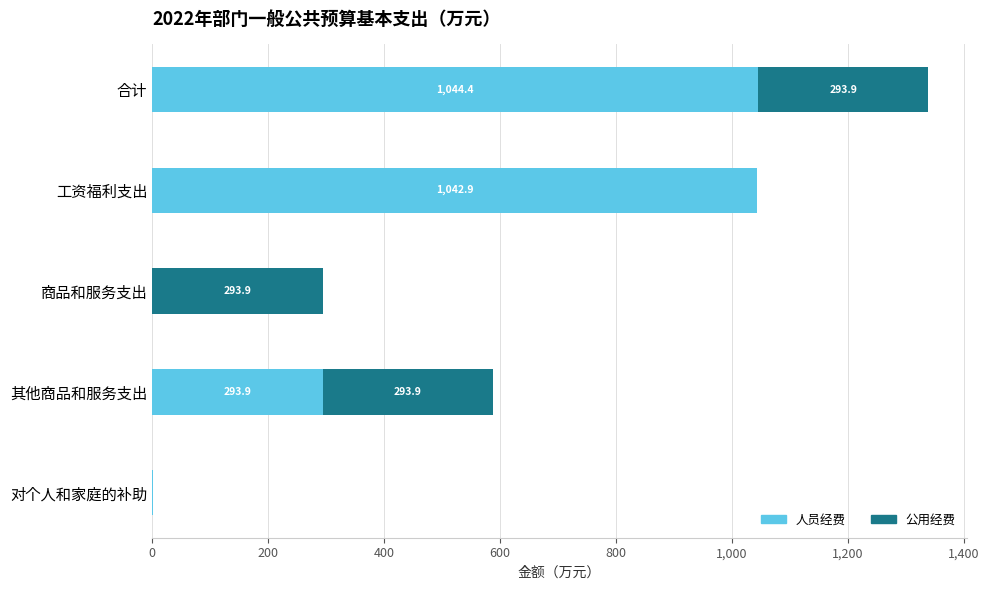

What is the total value across all series at 其他商品和服务支出?

587.8